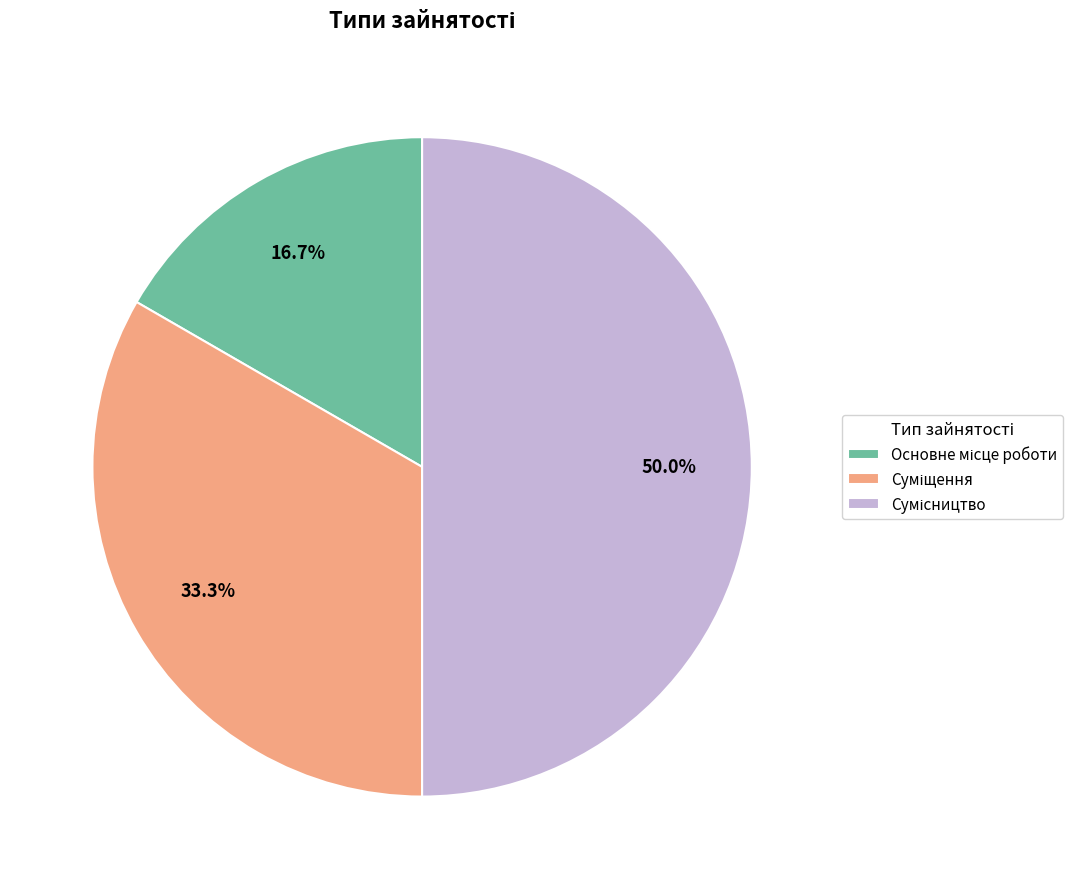

How many segments does this pie chart have?

3